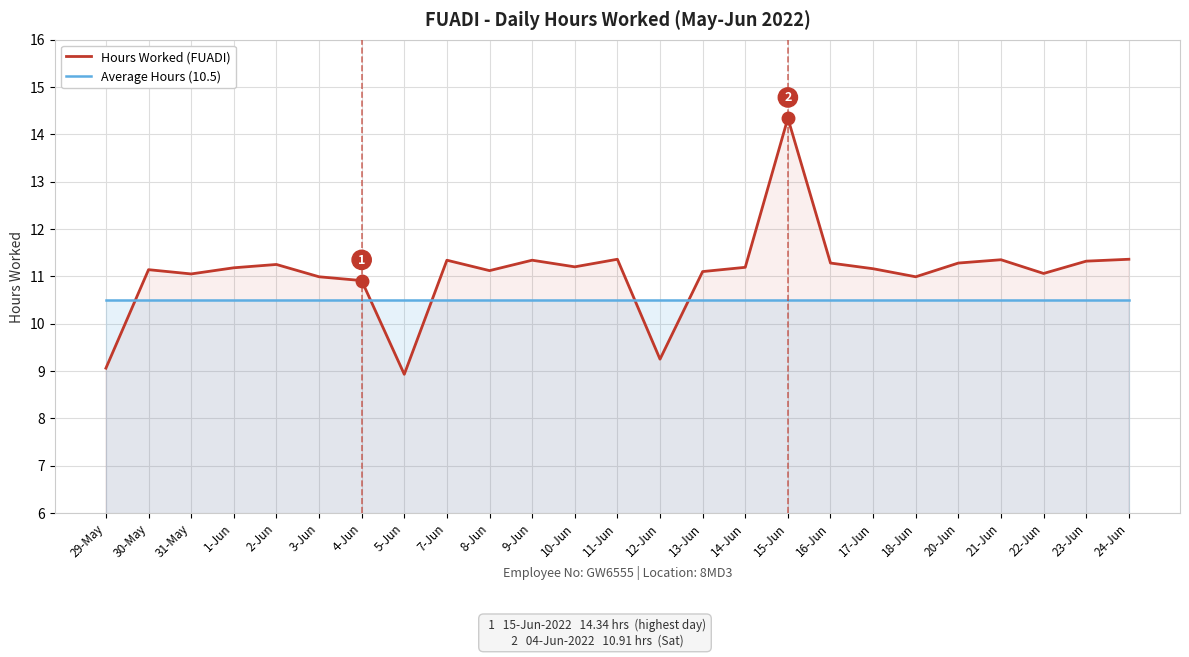

True or false: Hours Worked (FUADI) has a value of 8.3 at 15-Jun.

False